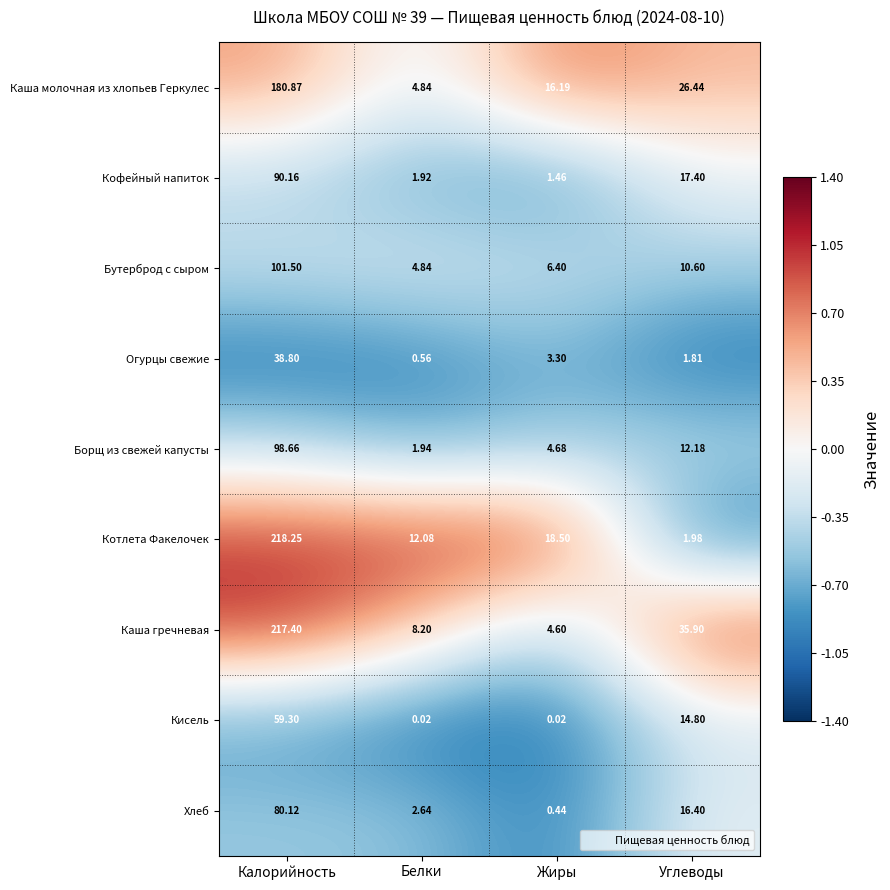

Which category has the highest value across all series?

Калорийность